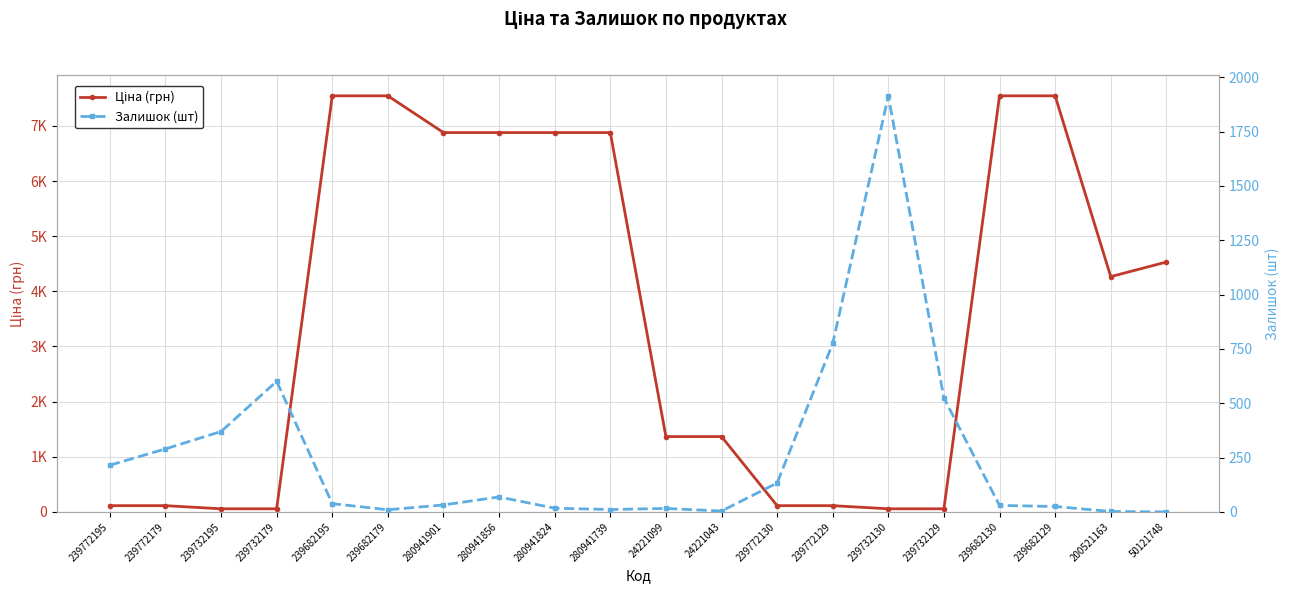

How many values in Залишок (шт) are above zero?

19